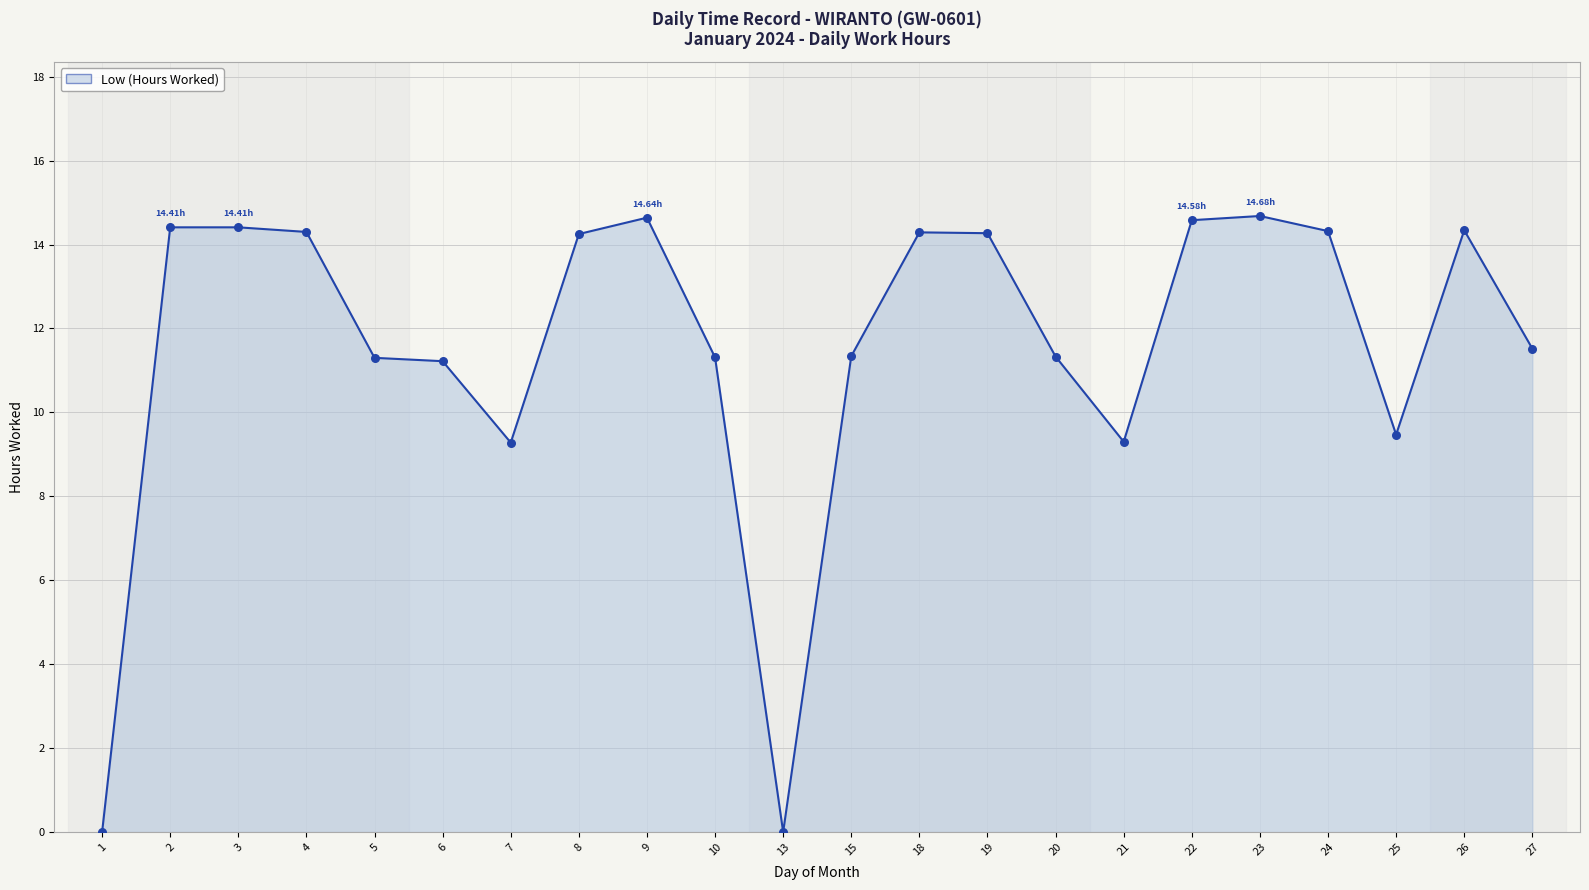

What is the ratio of the value at 9 to the value at 15?

1.3